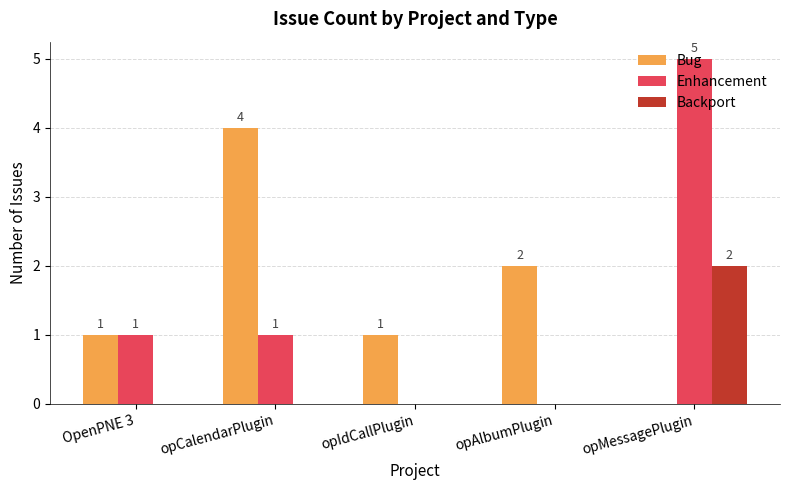

At which category is the sum across all series the highest?

opMessagePlugin